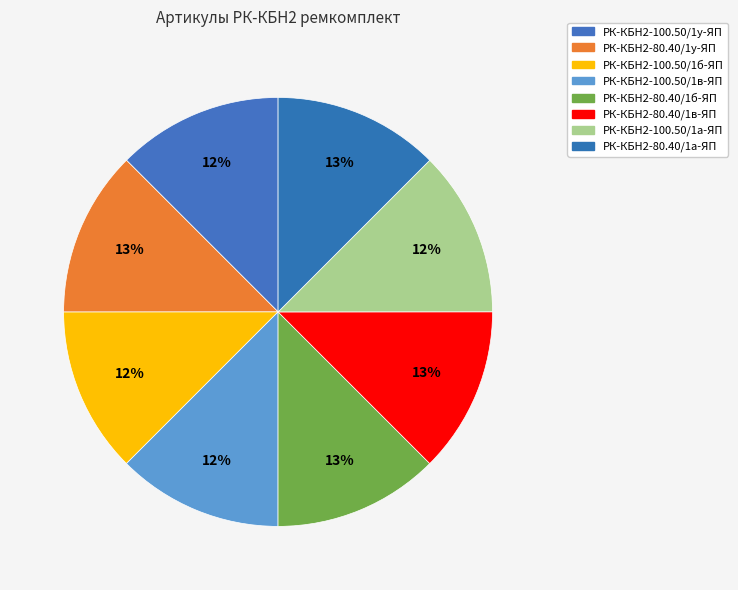

Is there any slice that represents more than half of the pie?

No